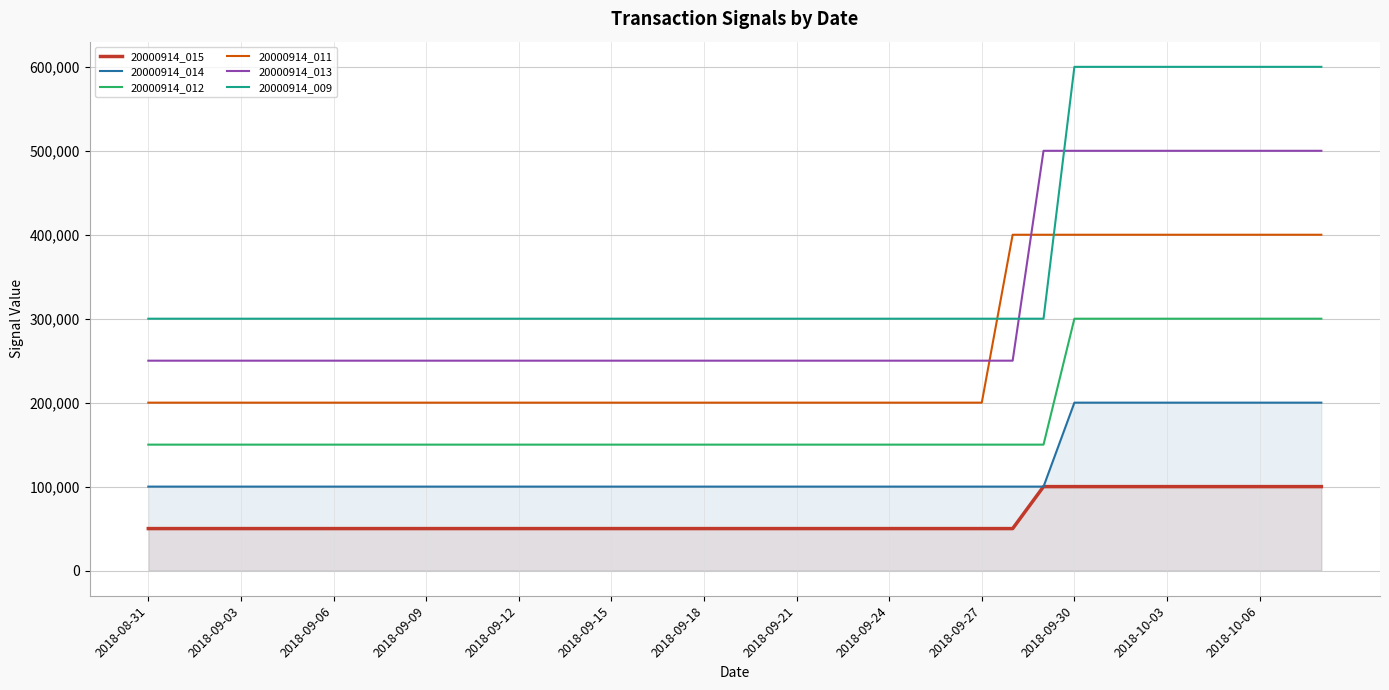

What are all the series names shown in the legend?

20000914_015, 20000914_014, 20000914_012, 20000914_011, 20000914_013, 20000914_009